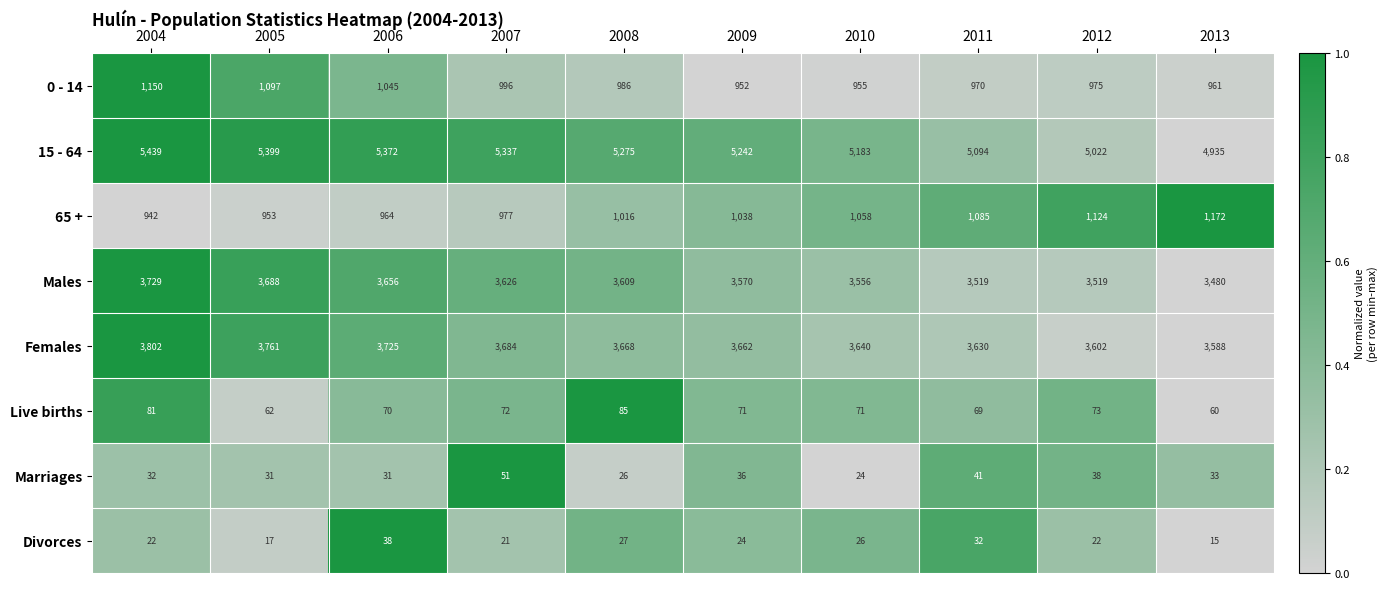

True or false: Females has a value of 3630 at 2011.

True